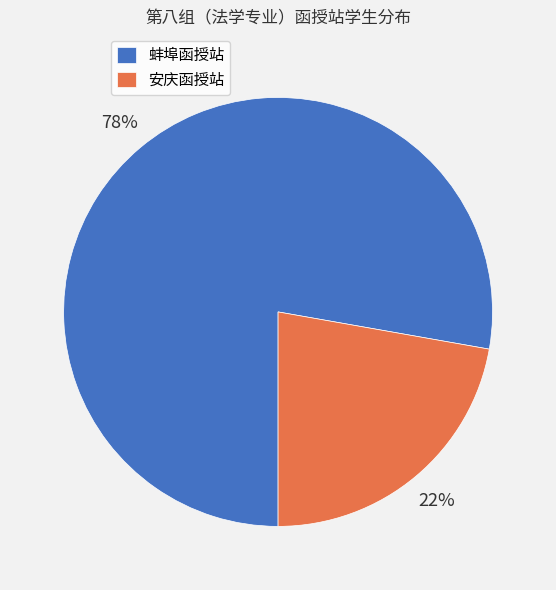

To the nearest percent, what percentage of the pie is 蚌埠函授站?

78%